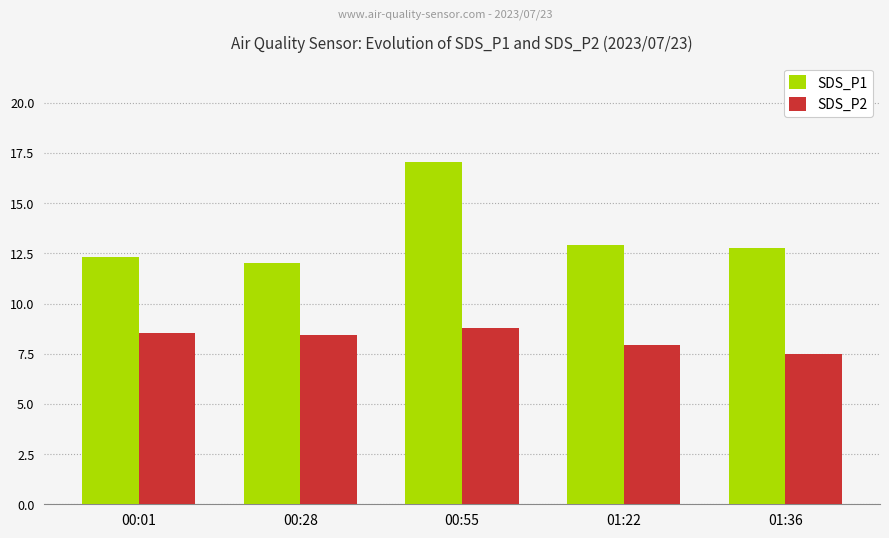

At which category is the sum across all series the highest?

00:55